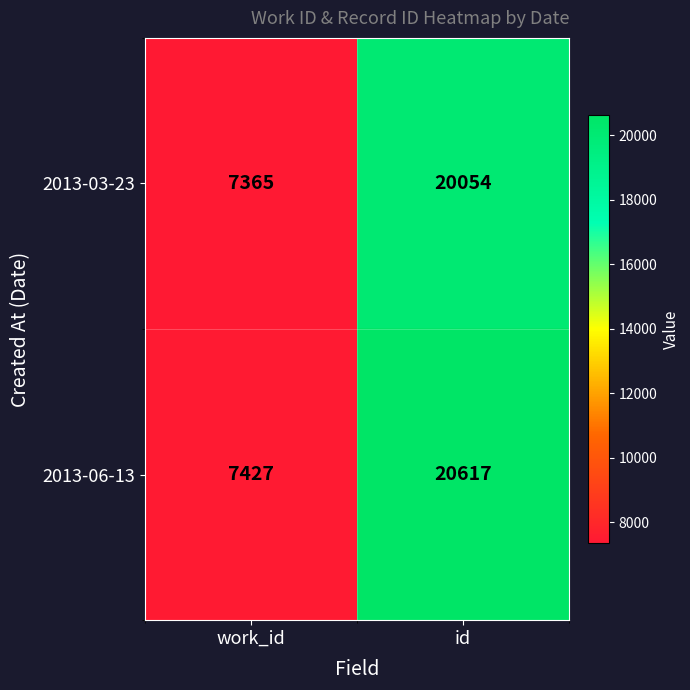

Which series has the largest total across all categories?

2013-06-13